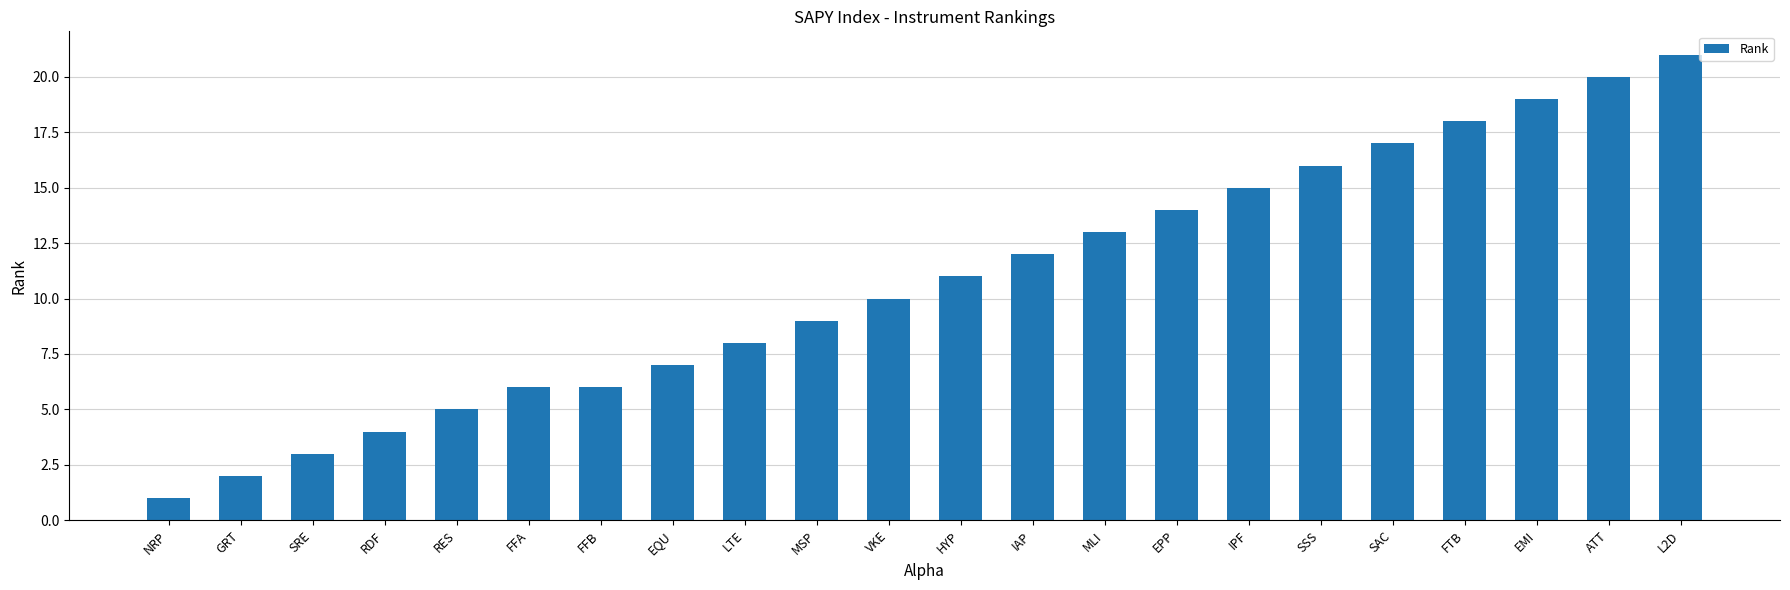

Reading left to right, what are all the values shown in this chart?

1	2	3	4	5	6	6	7	8	9	10	11	12	13	14	15	16	17	18	19	20	21